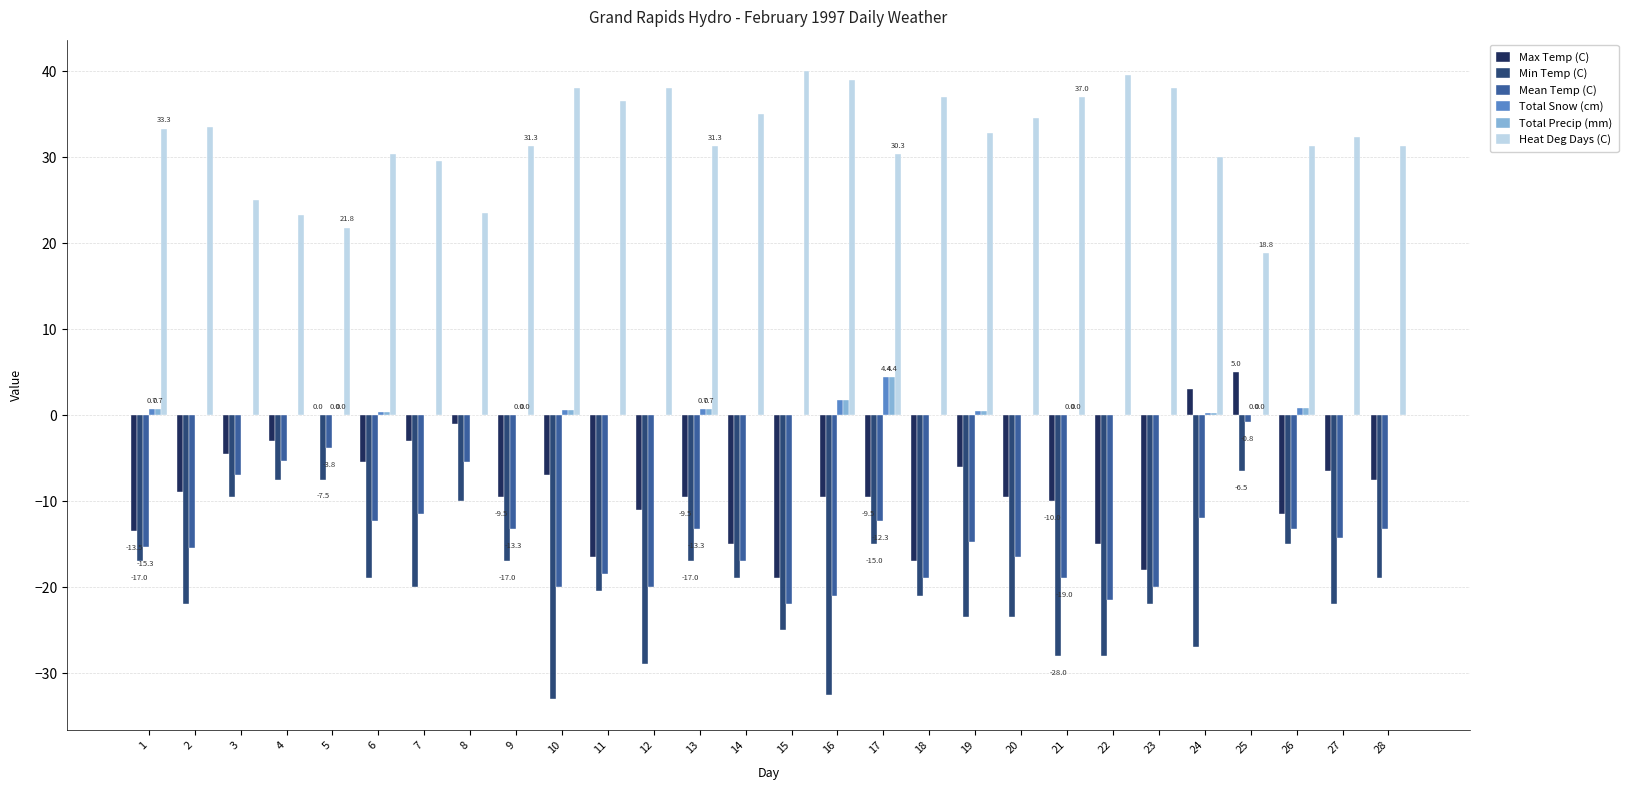

How many categories are shown in the chart?

28